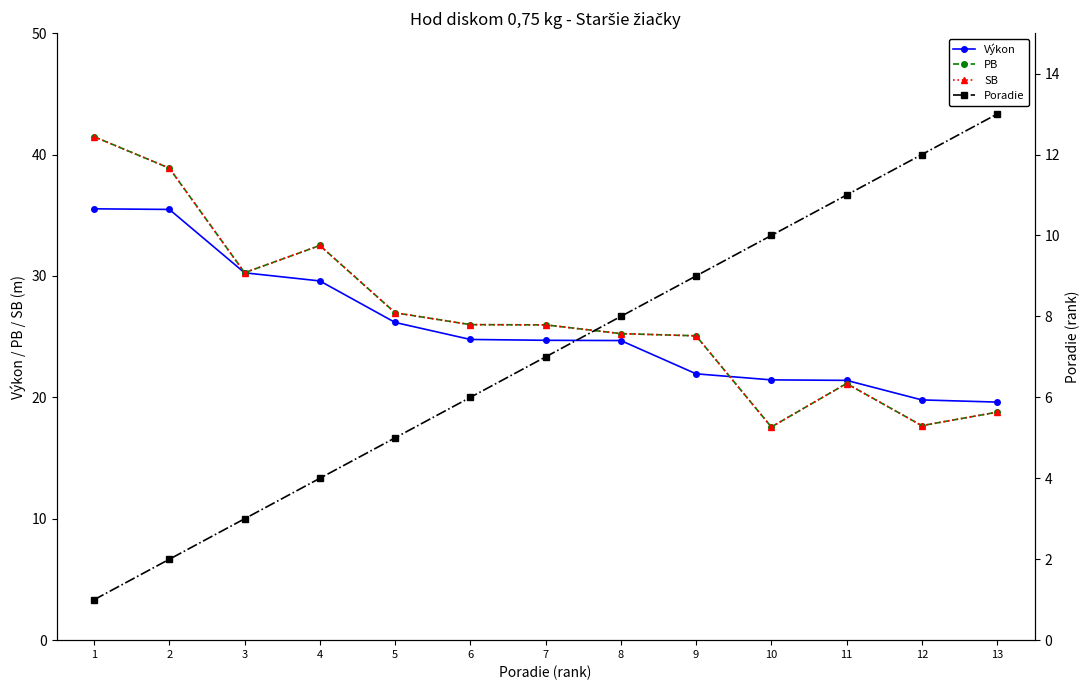

Is it true that SB equals 40.8 at 7?

False